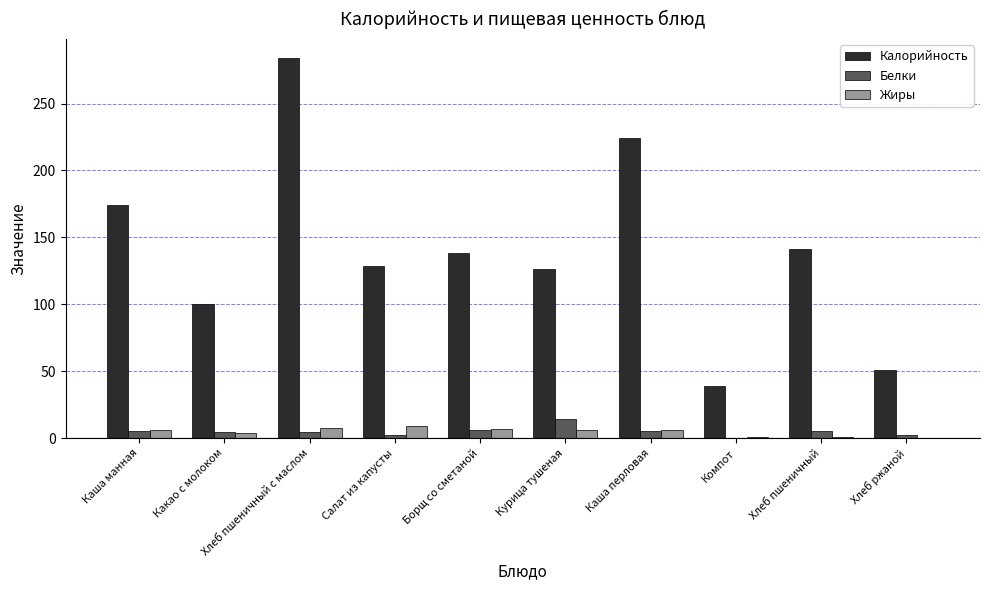

The value of Калорийность at Курица тушеная is 213.7. True or false?

False